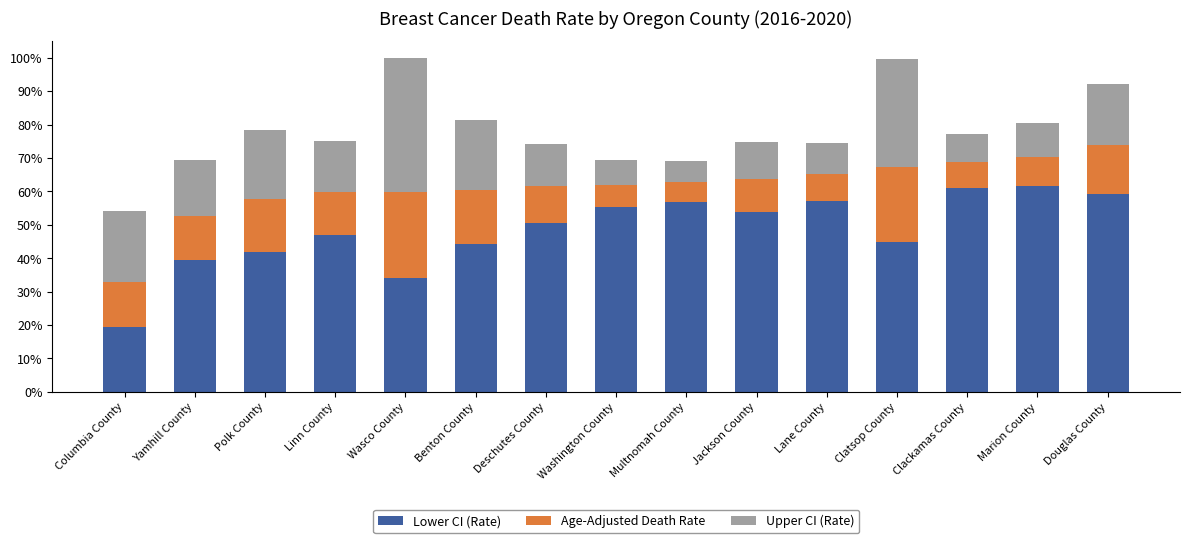

At which category is the sum across all series the highest?

Wasco County